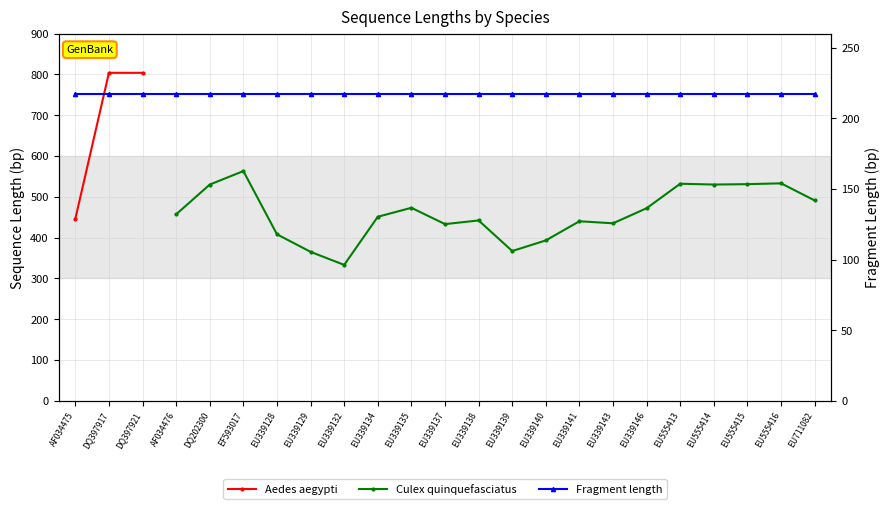

True or false: Aedes aegypti and Fragment length intersect in this chart.

False